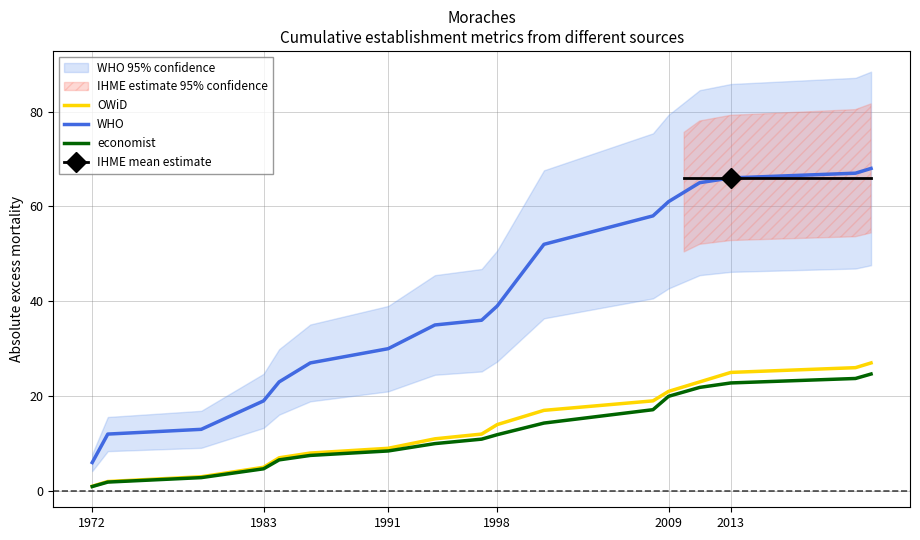

Which label corresponds to the smallest value in the chart?

1972